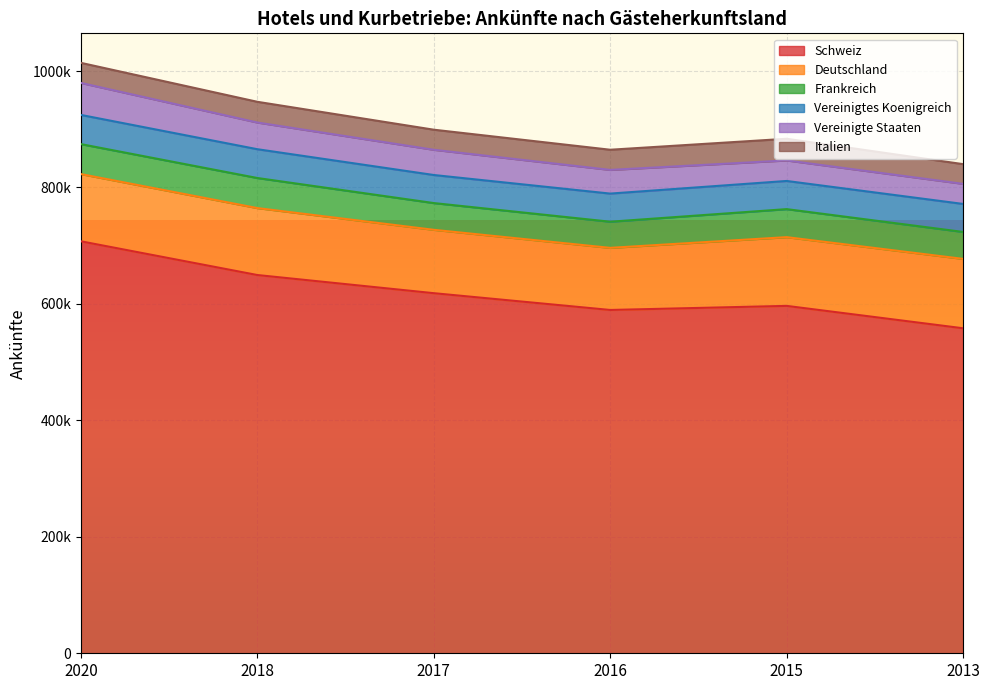

What is the value of the Schweiz point at the 2nd from the left?

649656